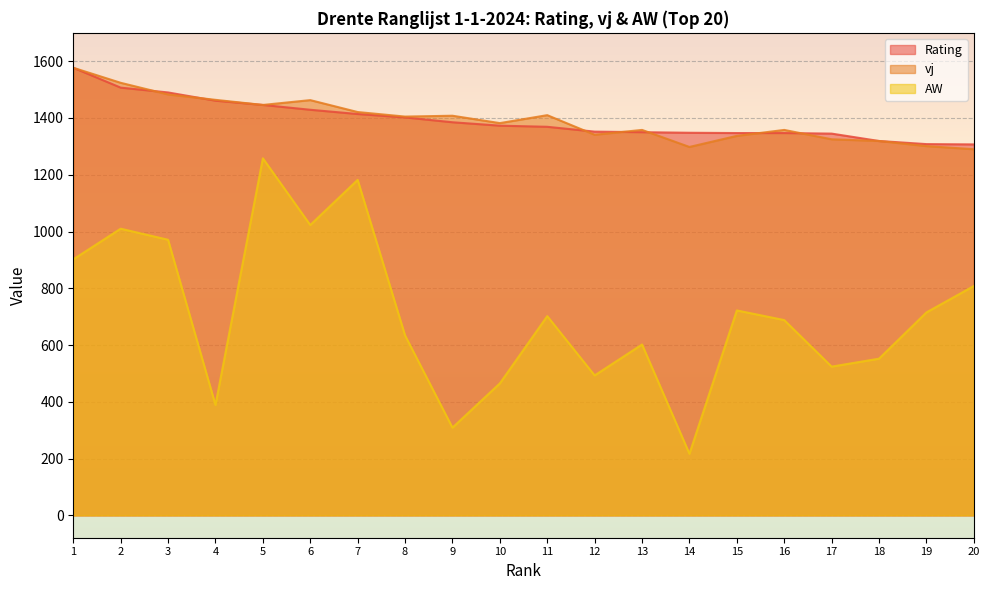

What is the total value across all series at 6?

3915